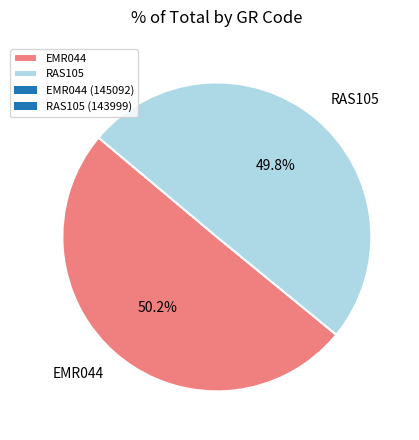

Approximately how many times larger is the value at EMR044 compared to RAS105?

1.0